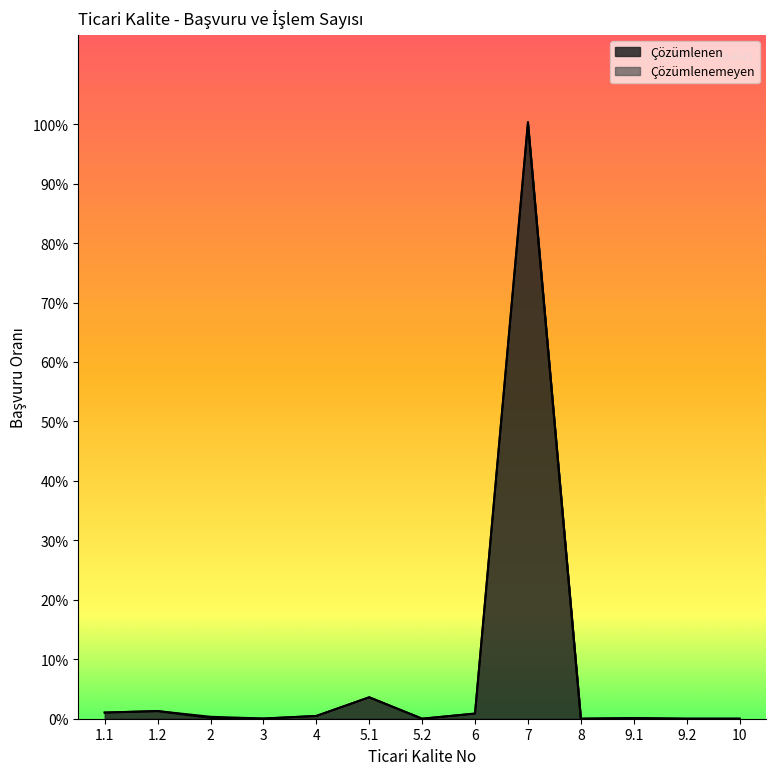

At which category does the chart reach its minimum across all series?

5.2